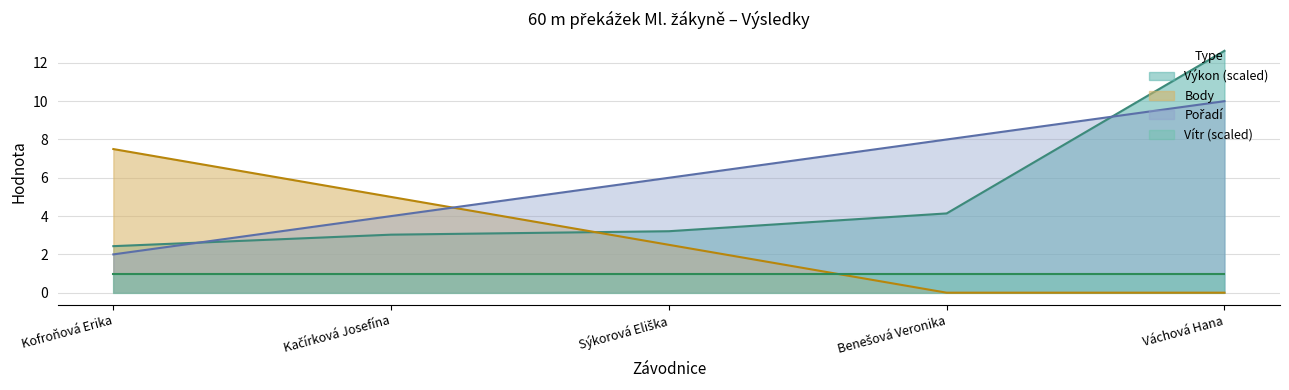

How many times do Body and Pořadí cross each other?

1